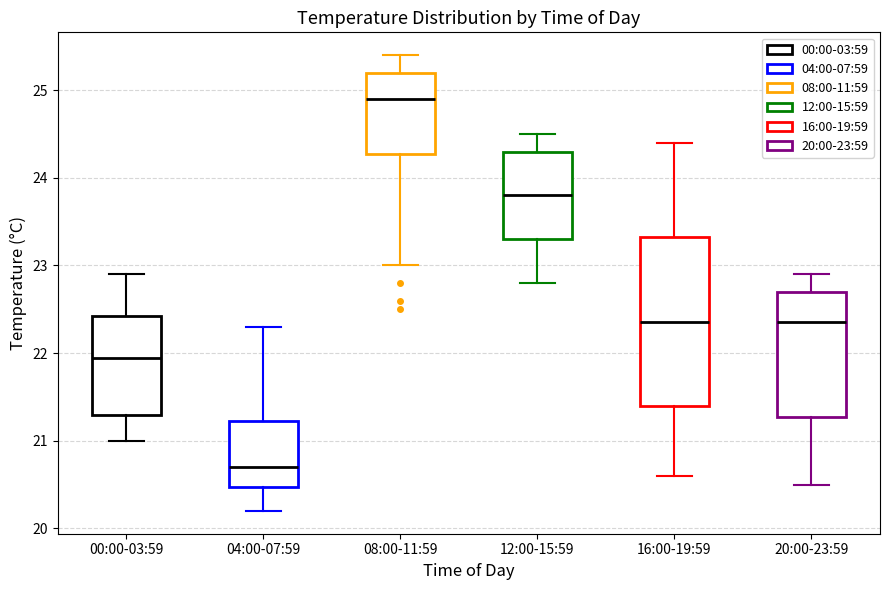

Which box's median line is the lowest?

04:00-07:59